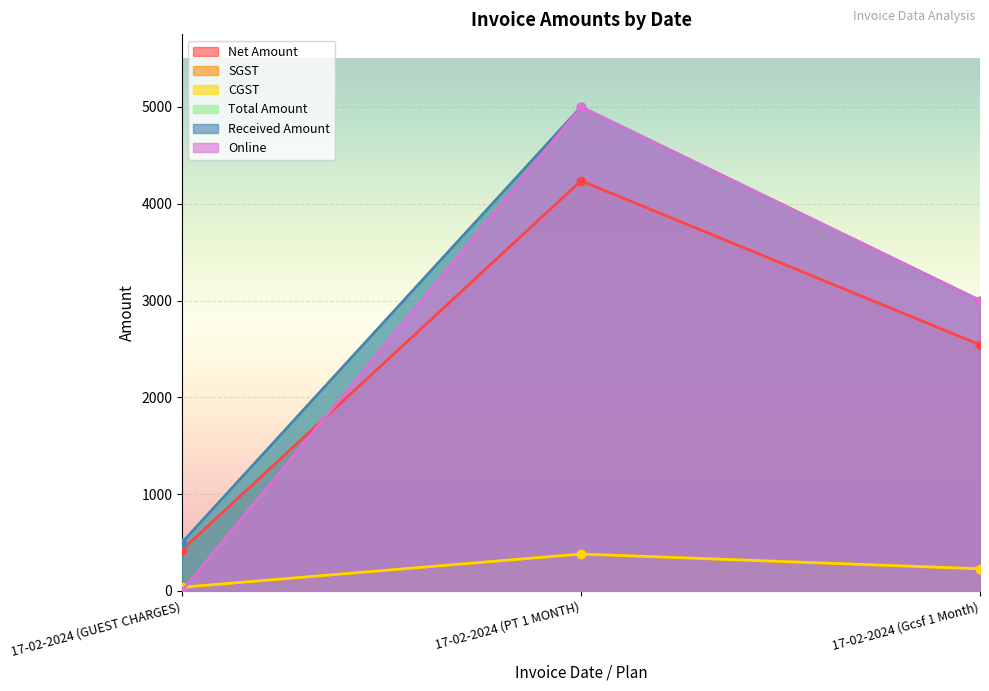

Between 17-02-2024 (GUEST CHARGES) and 17-02-2024 (PT 1 MONTH), which series saw the biggest shift?

Online